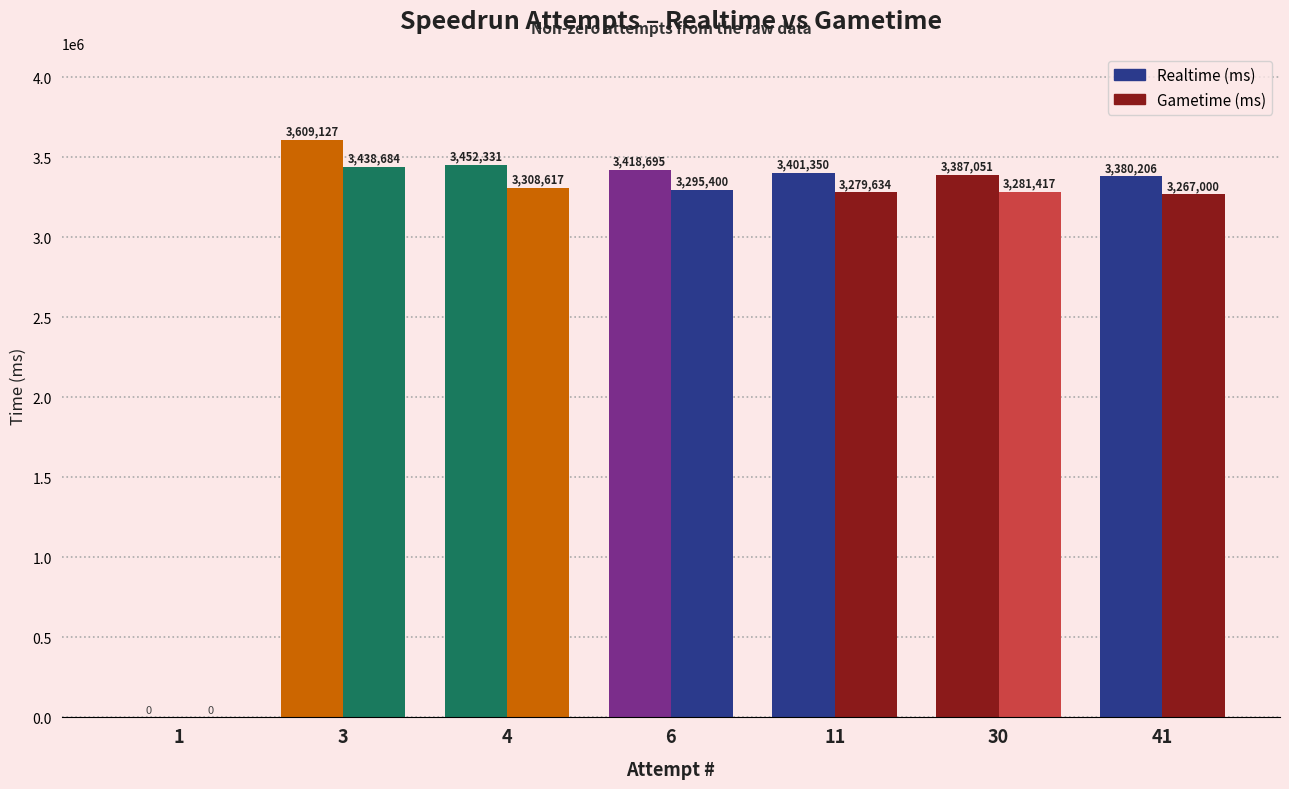

How many bars are there in total?

14